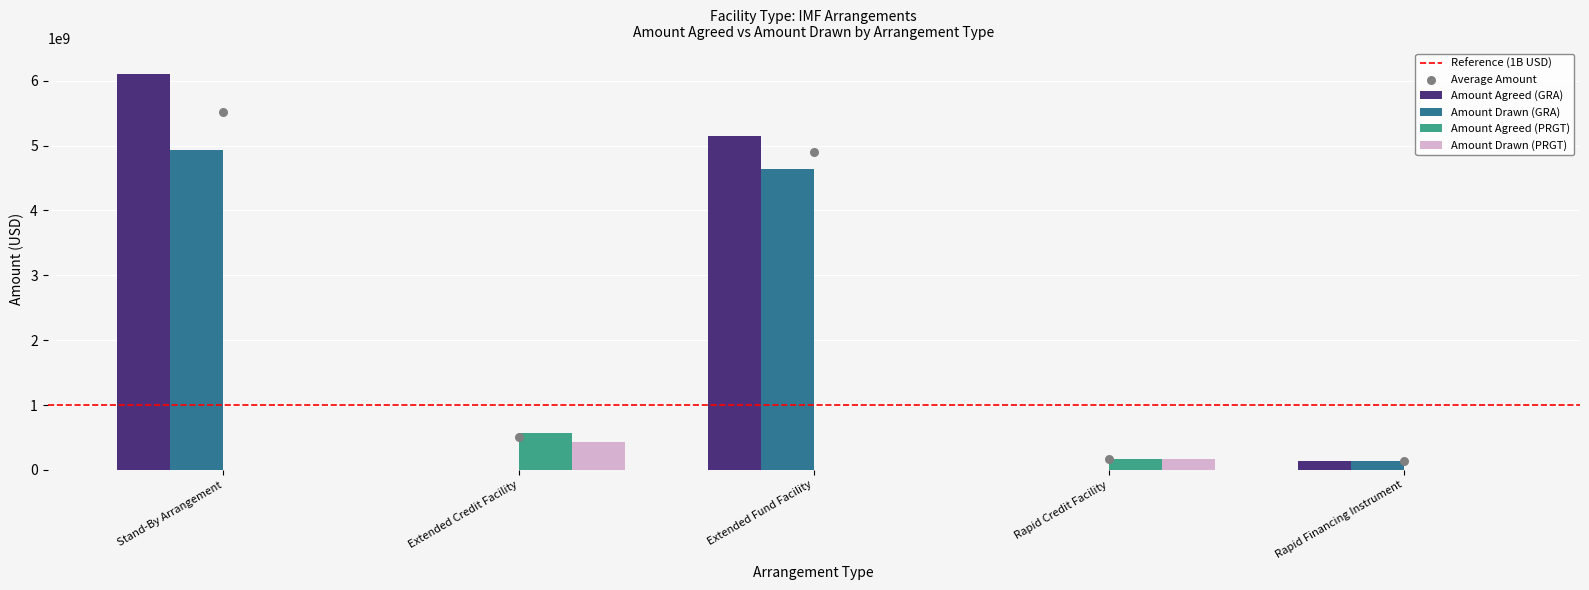

Which series has the largest total across all categories?

Amount Agreed (GRA)